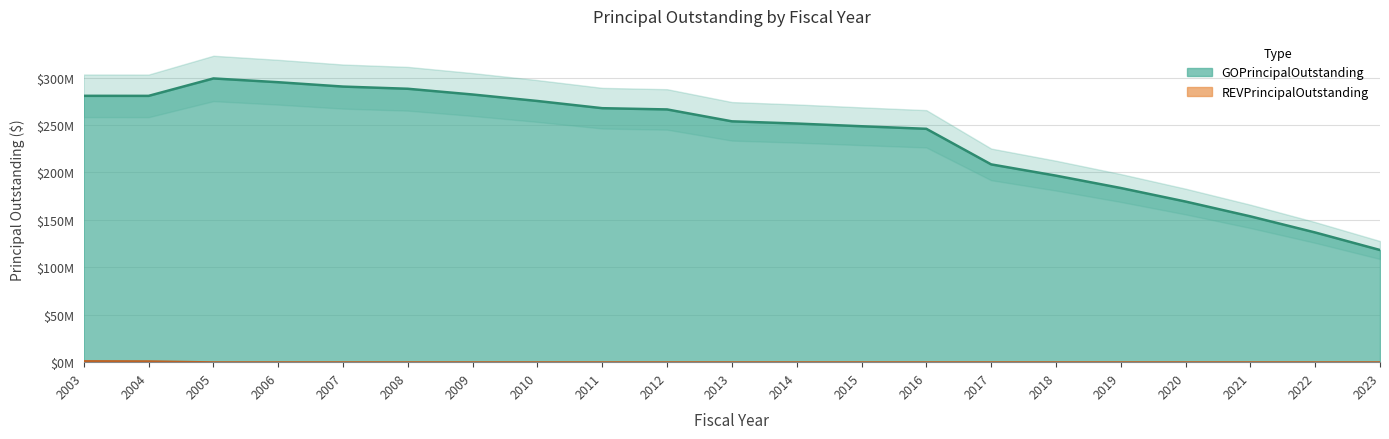

The value of GOPrincipalOutstanding at 2005 is 299157654.8. True or false?

True